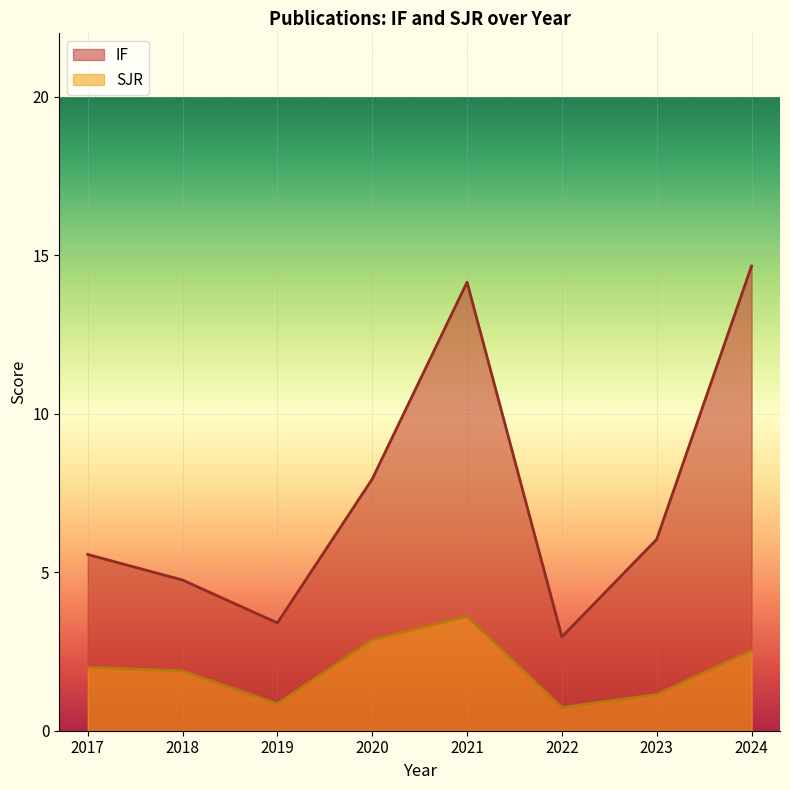

List the series in order of their overall mean, lowest first.

SJR, IF